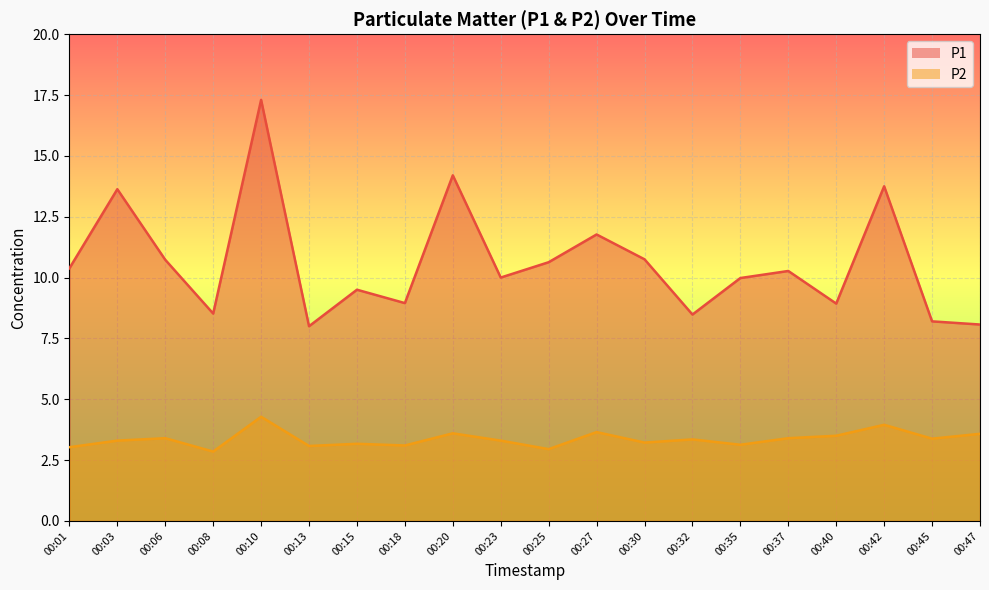

Between 00:08 and 00:25, which series saw the biggest shift?

P1